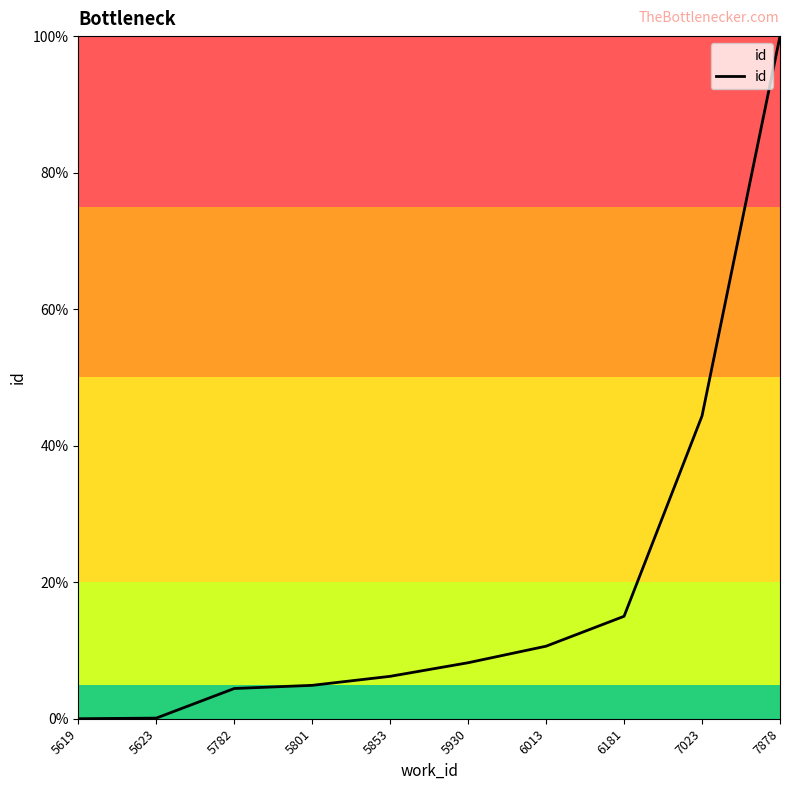

Which label corresponds to the largest value in the chart?

7878